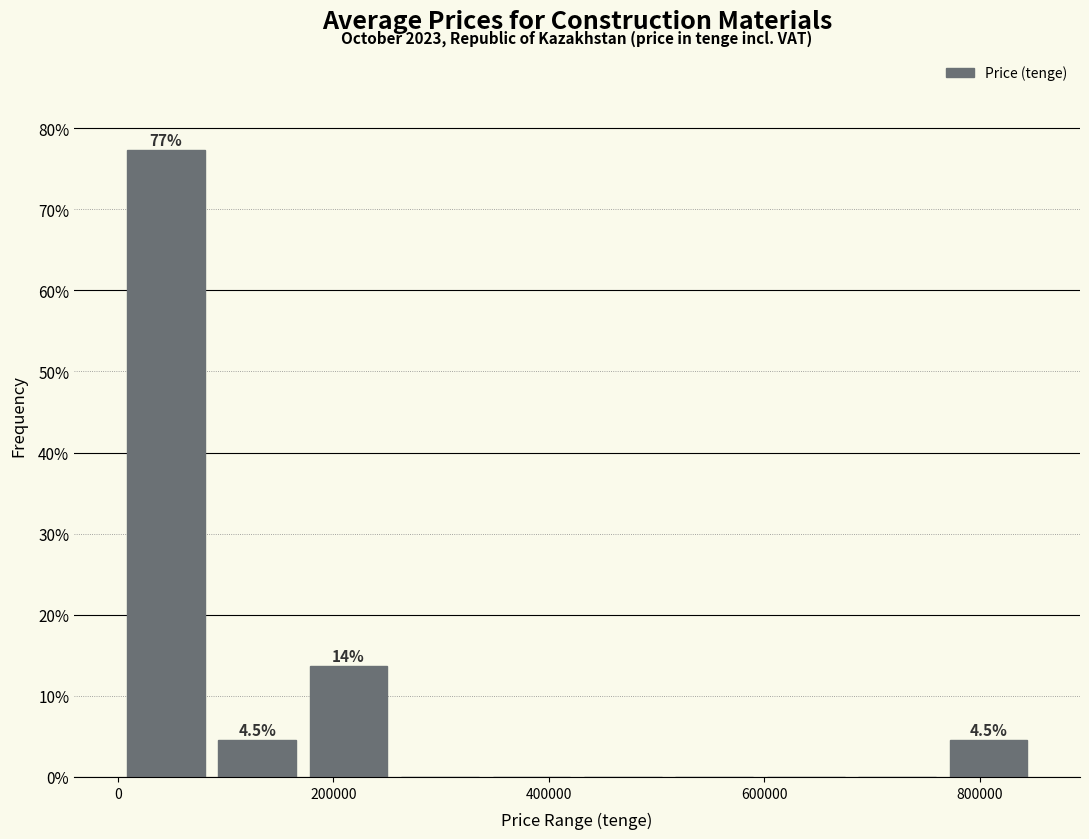

Over which range of the x-axis is the bar tallest?

0 to 80000